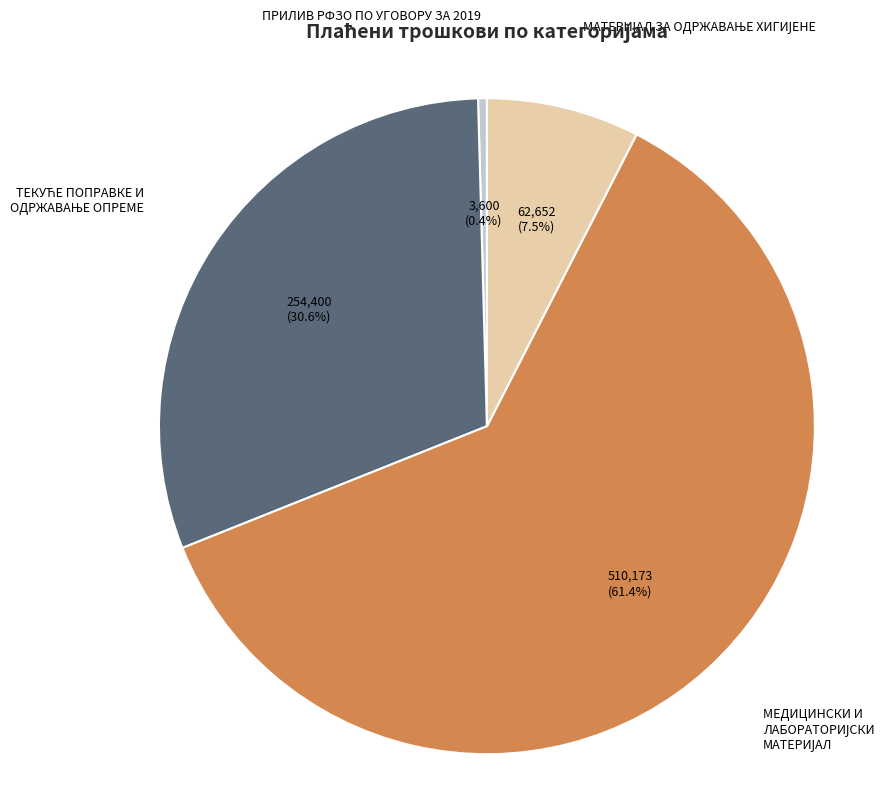

Is there a majority slice in this chart?

Yes